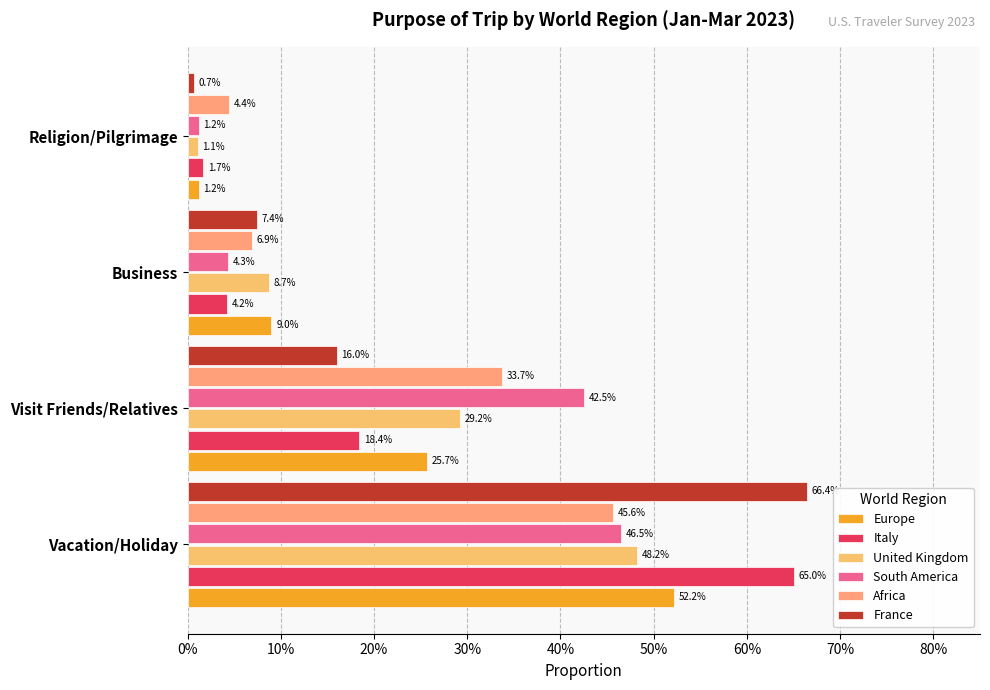

Which series has the largest range (max minus min)?

France